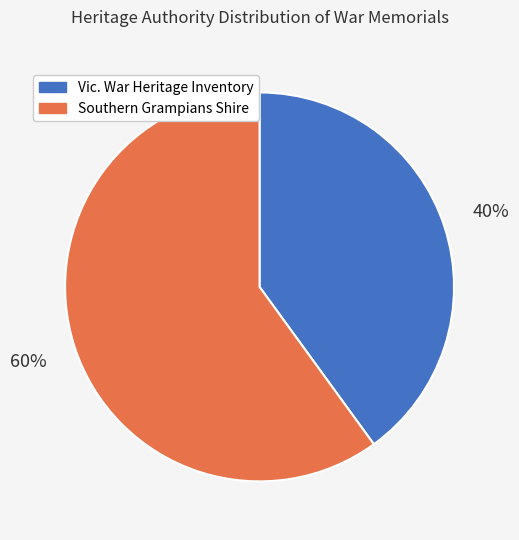

Is the sum of Southern Grampians Shire and Vic. War Heritage Inventory greater than half?

Yes